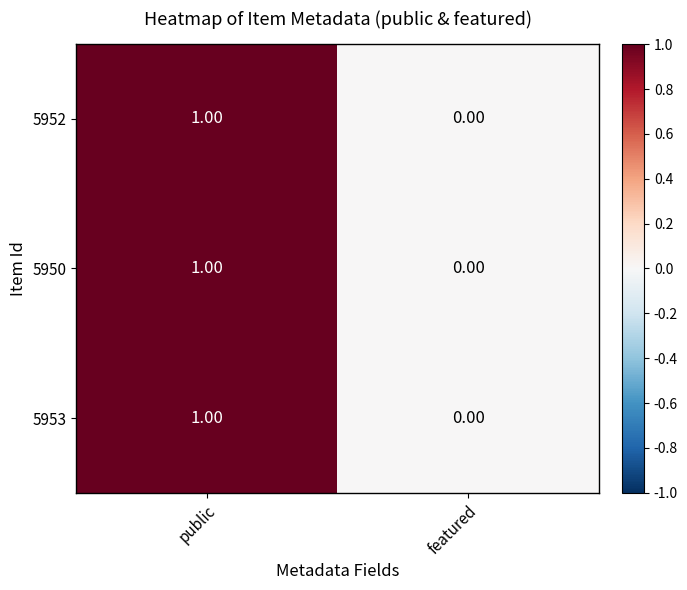

Which label corresponds to the largest value in the chart?

public